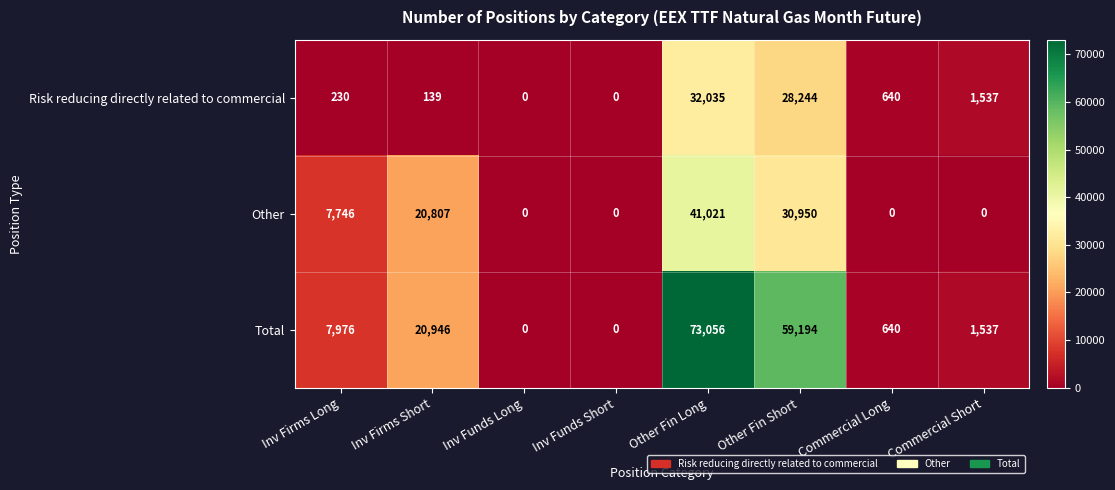

How many values in Risk reducing directly related to commercial are above zero?

6